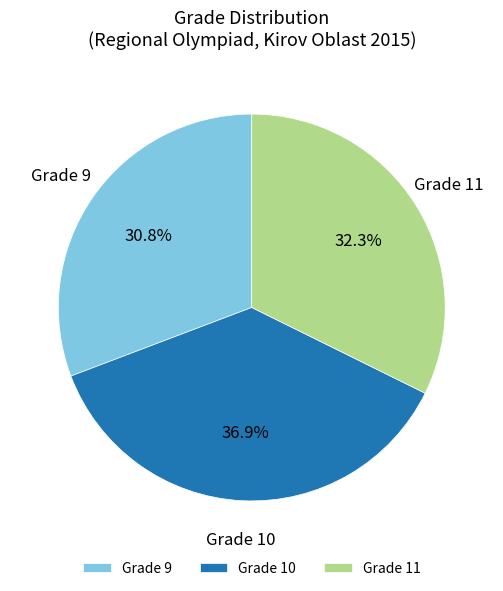

Does Grade 10 account for over 50% of the chart?

No